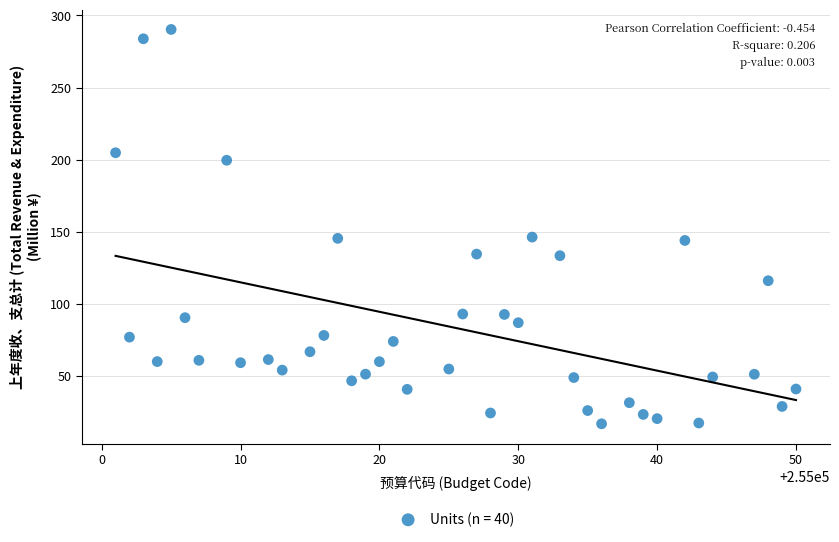

What is the range of Y values (max minus min)?

273.2